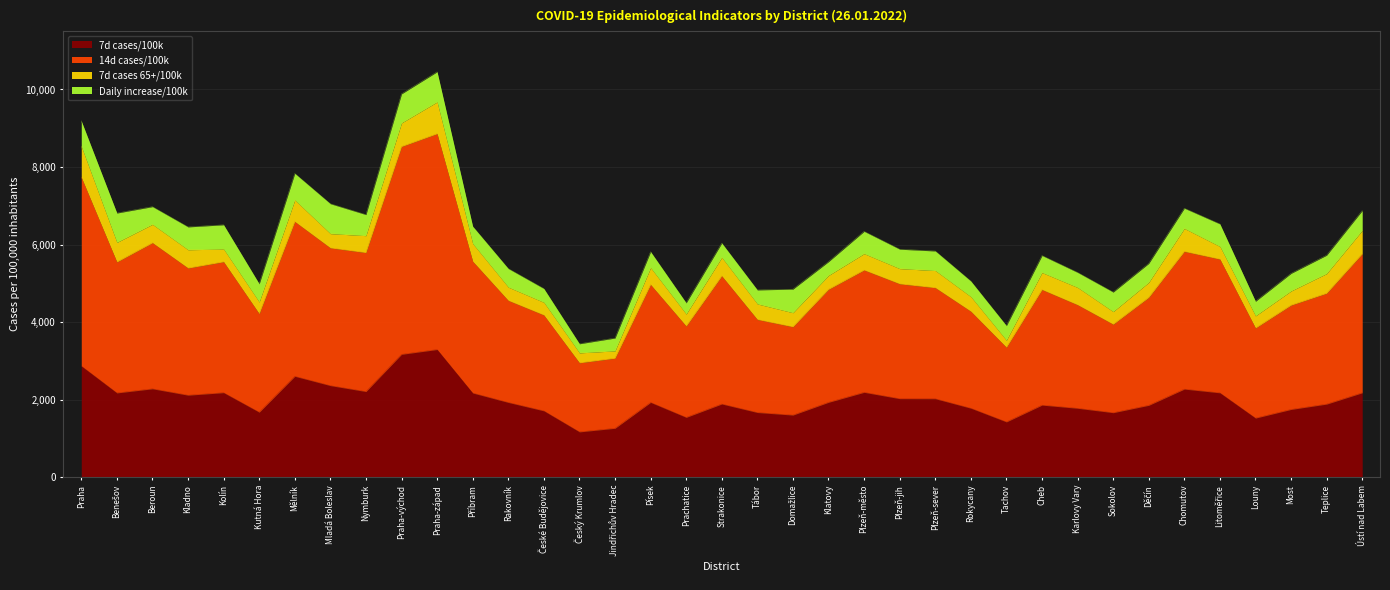

The value of 14d cases/100k at Beroun is 6044.4. True or false?

True